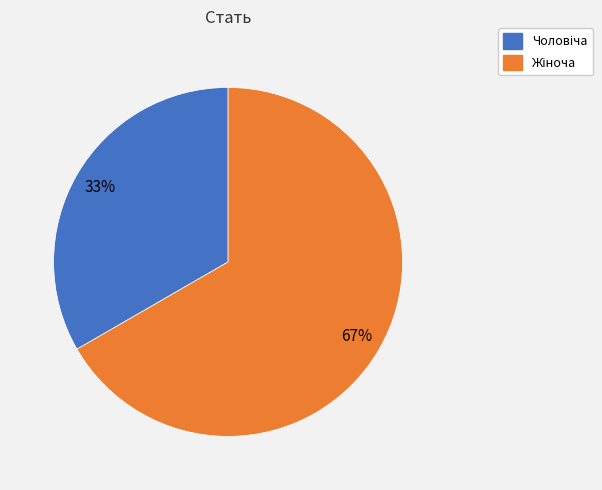

Does any single category account for the majority?

Yes